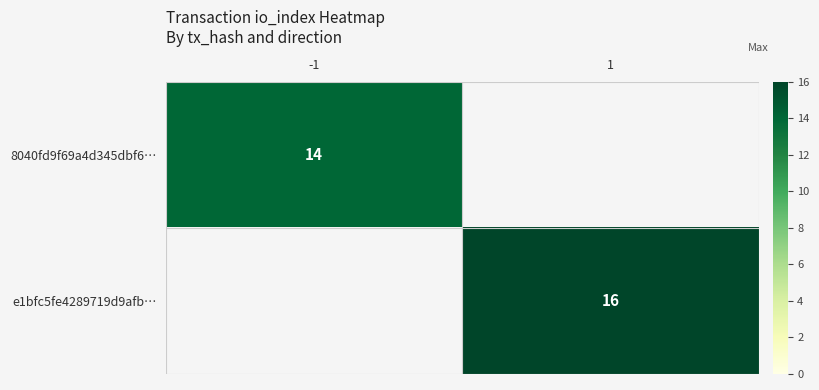

Is it true that 8040fd9f69a4d345dbf6… equals 14 at -1?

True